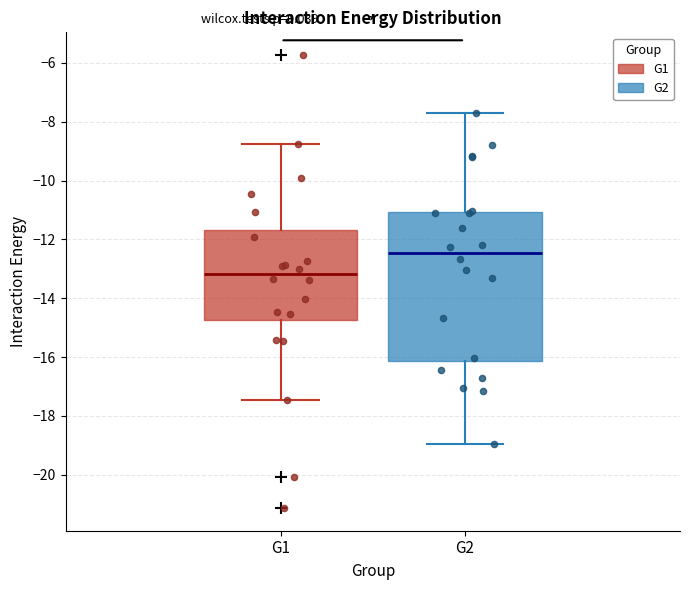

Reading left to right, read every box against the y-axis: the position of its median line, the range the box covers, and the ends of its whiskers. The values are not printed on the chart, so give them approximately, as read against the axis.

G1: median -13.2, box -14.8 to -11.6, whiskers -17.4 to -8.8
G2: median -12.4, box -16.2 to -11.0, whiskers -19.0 to -7.6